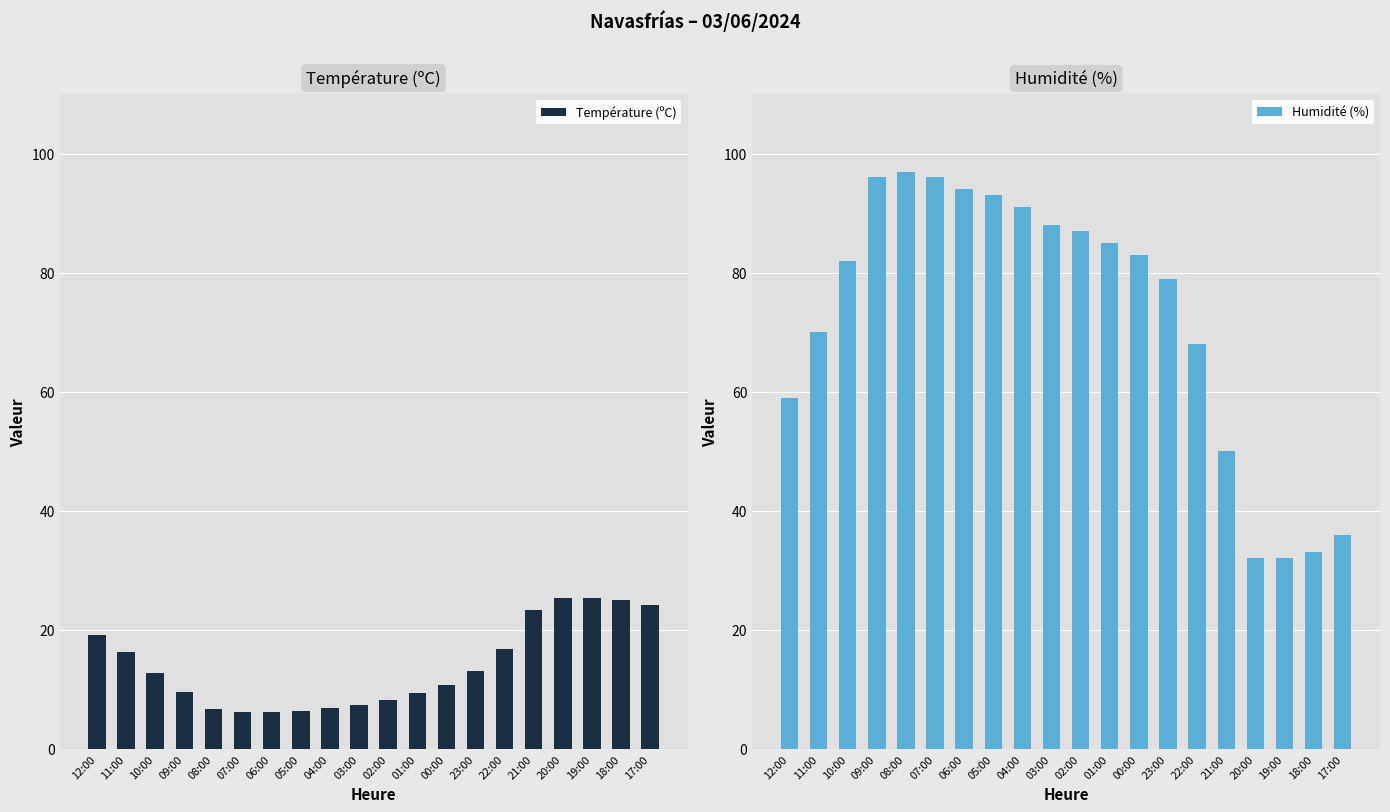

Does the chart contain any negative values?

No